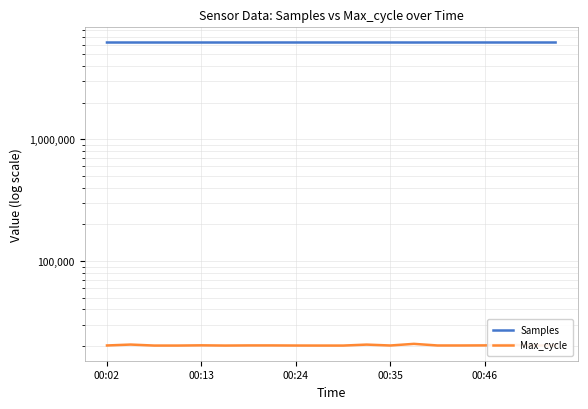

Between 00:02 and 00:35, which series saw the biggest shift?

Samples